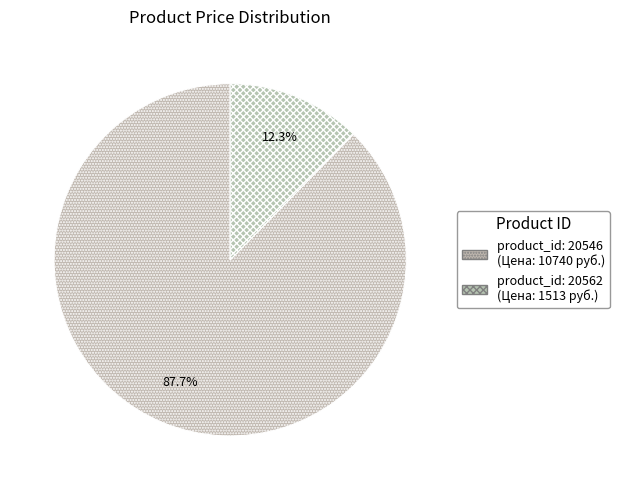

Does any single category account for the majority?

Yes